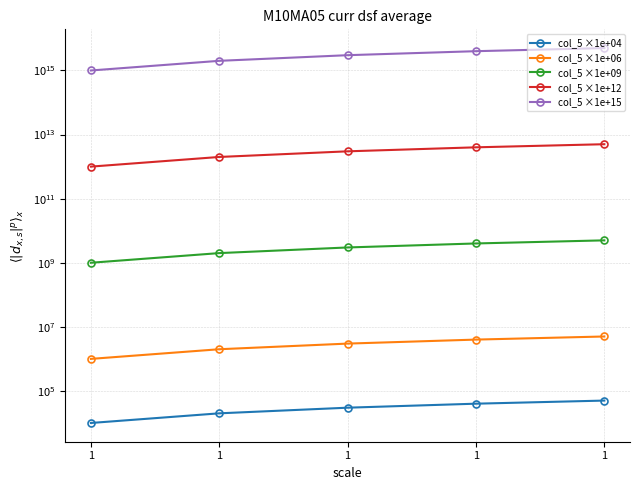

Does the chart have visible grid lines?

Yes